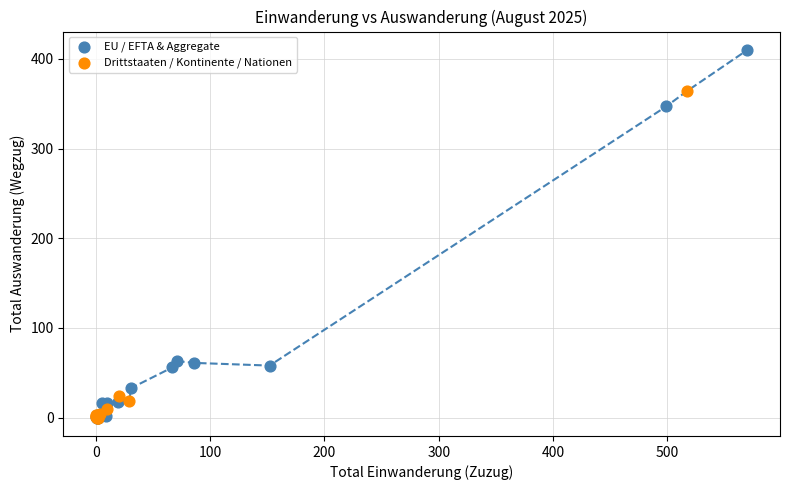

Which series reaches the maximum Y coordinate?

EU / EFTA & Aggregate